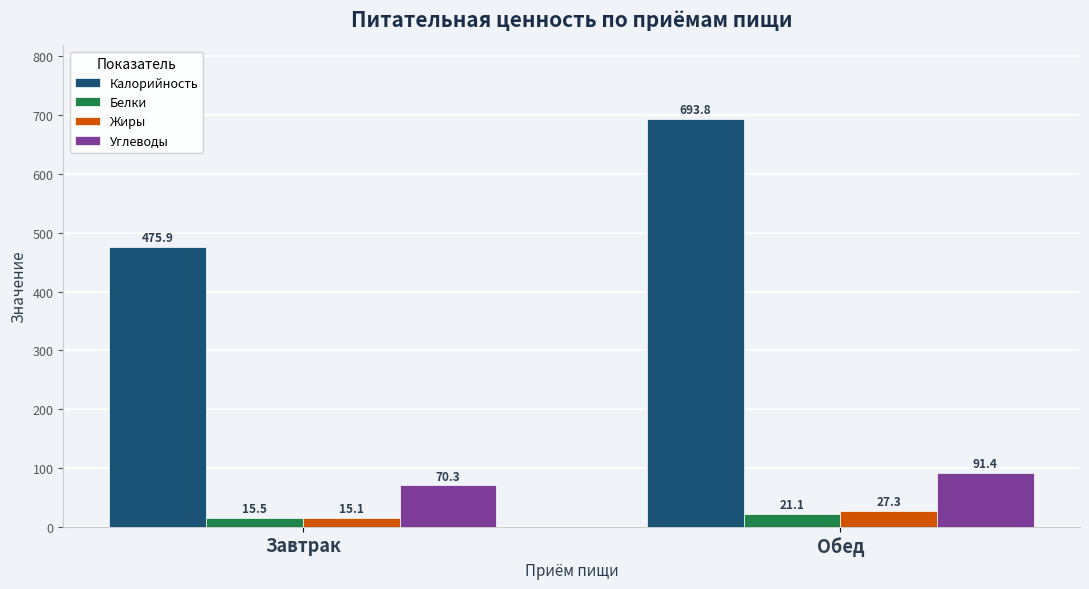

At how many categories does at least one series exceed 159?

2